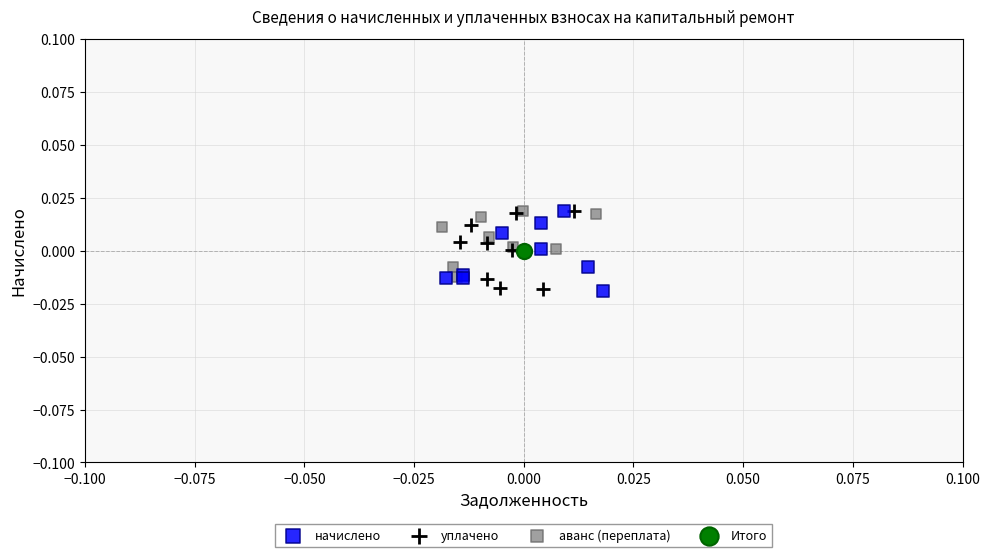

What are all the series names shown in the legend?

начислено, уплачено, аванс (переплата), Итого